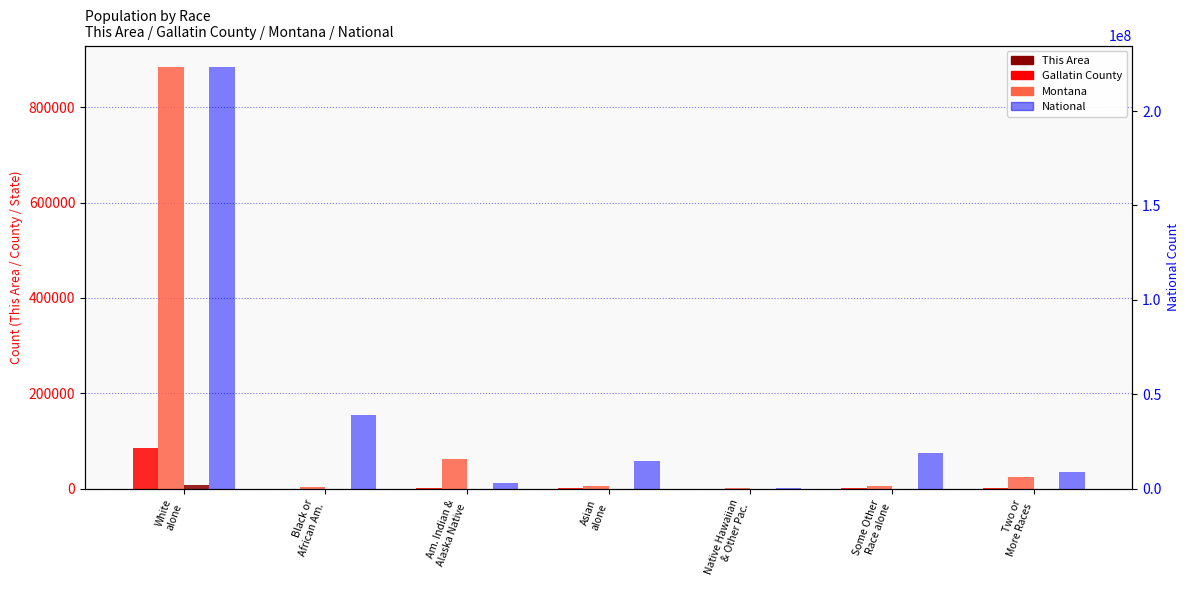

What is the sum of the This Area values at Some Other
Race alone and Native Hawaiian
& Other Pac.?

49